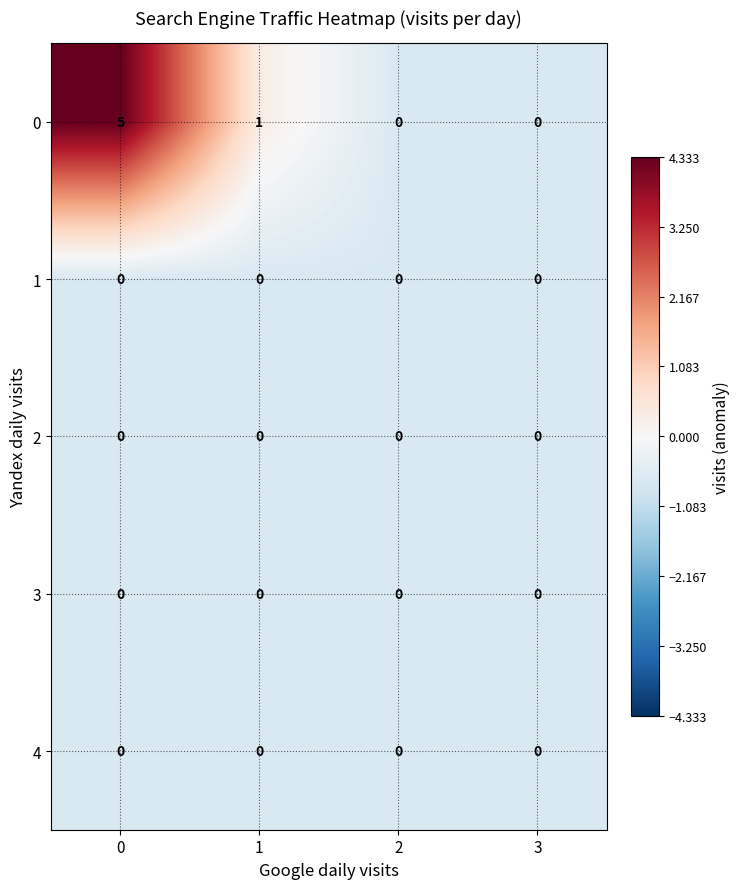

How many categories are shown in the chart?

4